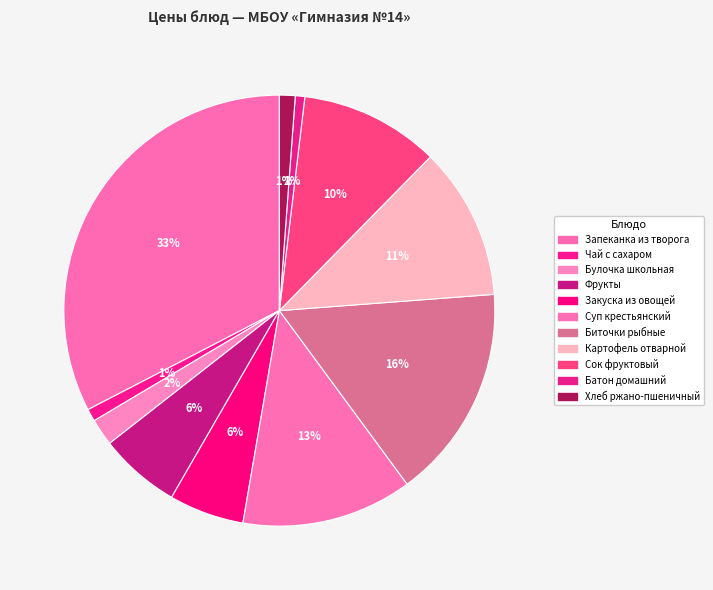

Which has a higher value, Запеканка из творога or Закуска из овощей?

Запеканка из творога